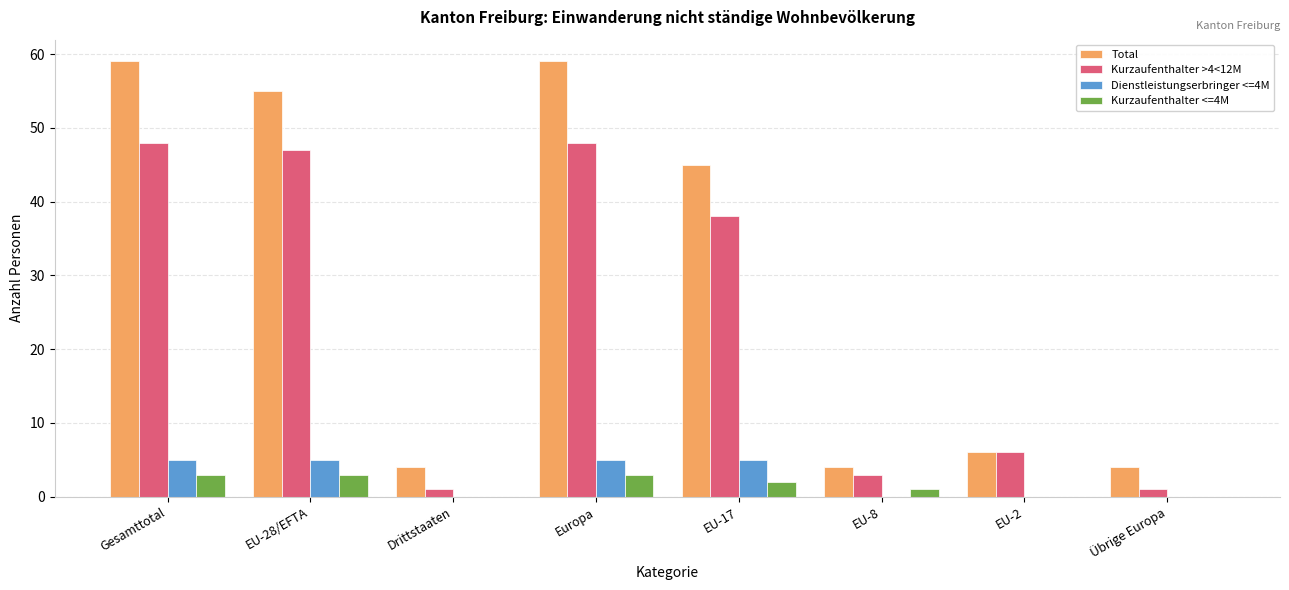

Is the value of Kurzaufenthalter >4<12M at Übrige Europa greater than the value of Dienstleistungserbringer <=4M at Übrige Europa?

Yes